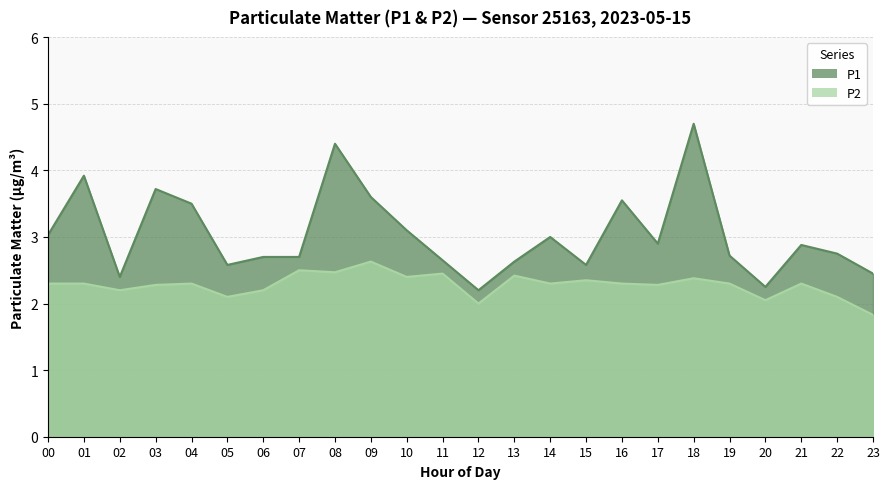

What is the value of the P2 point at the 22nd from the left?

2.3